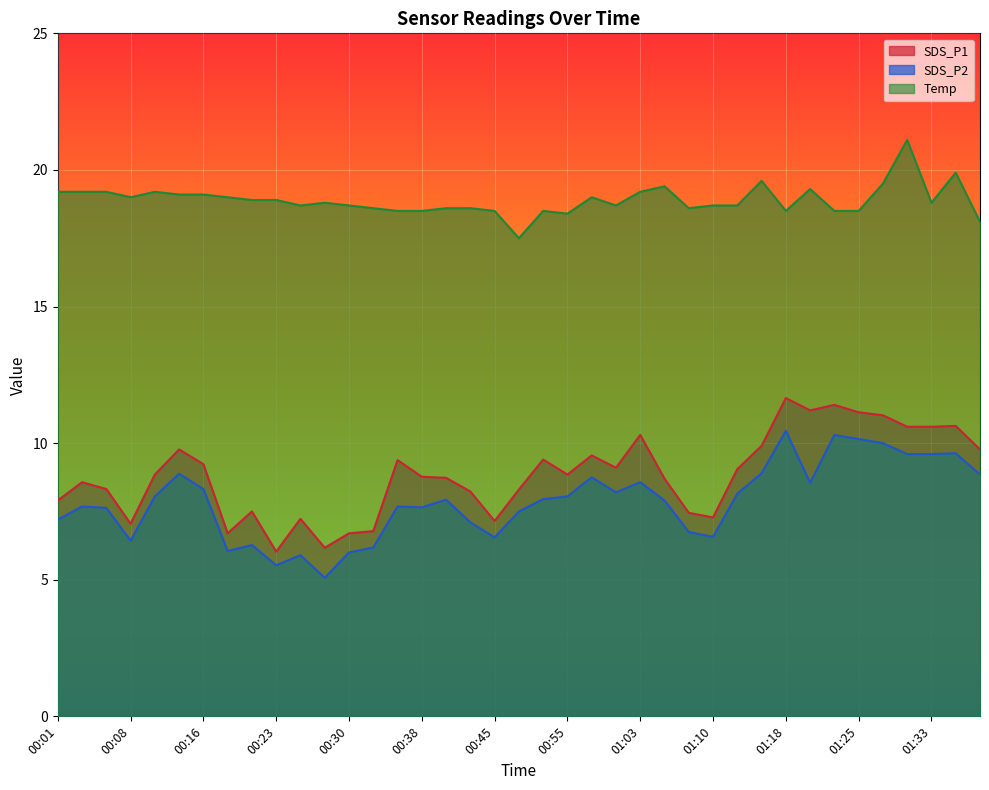

At which category does Temp reach its first local peak?

00:11